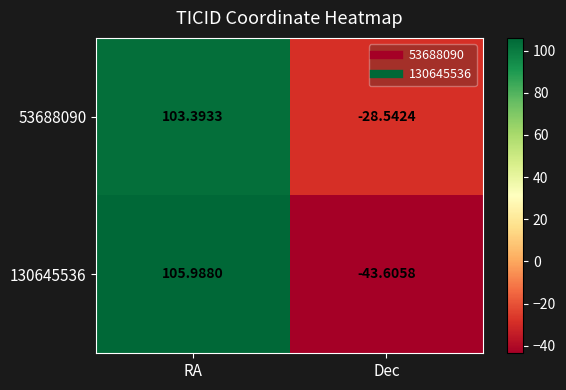

Rank the categories by 53688090 value from lowest to highest.

Dec, RA